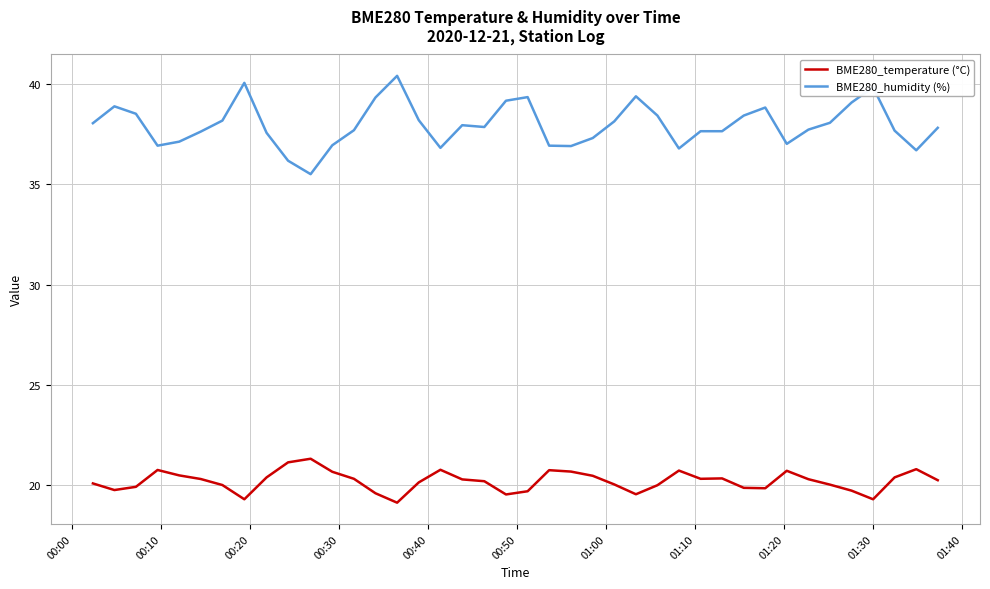

Which series has the largest range (max minus min)?

BME280_humidity (%)